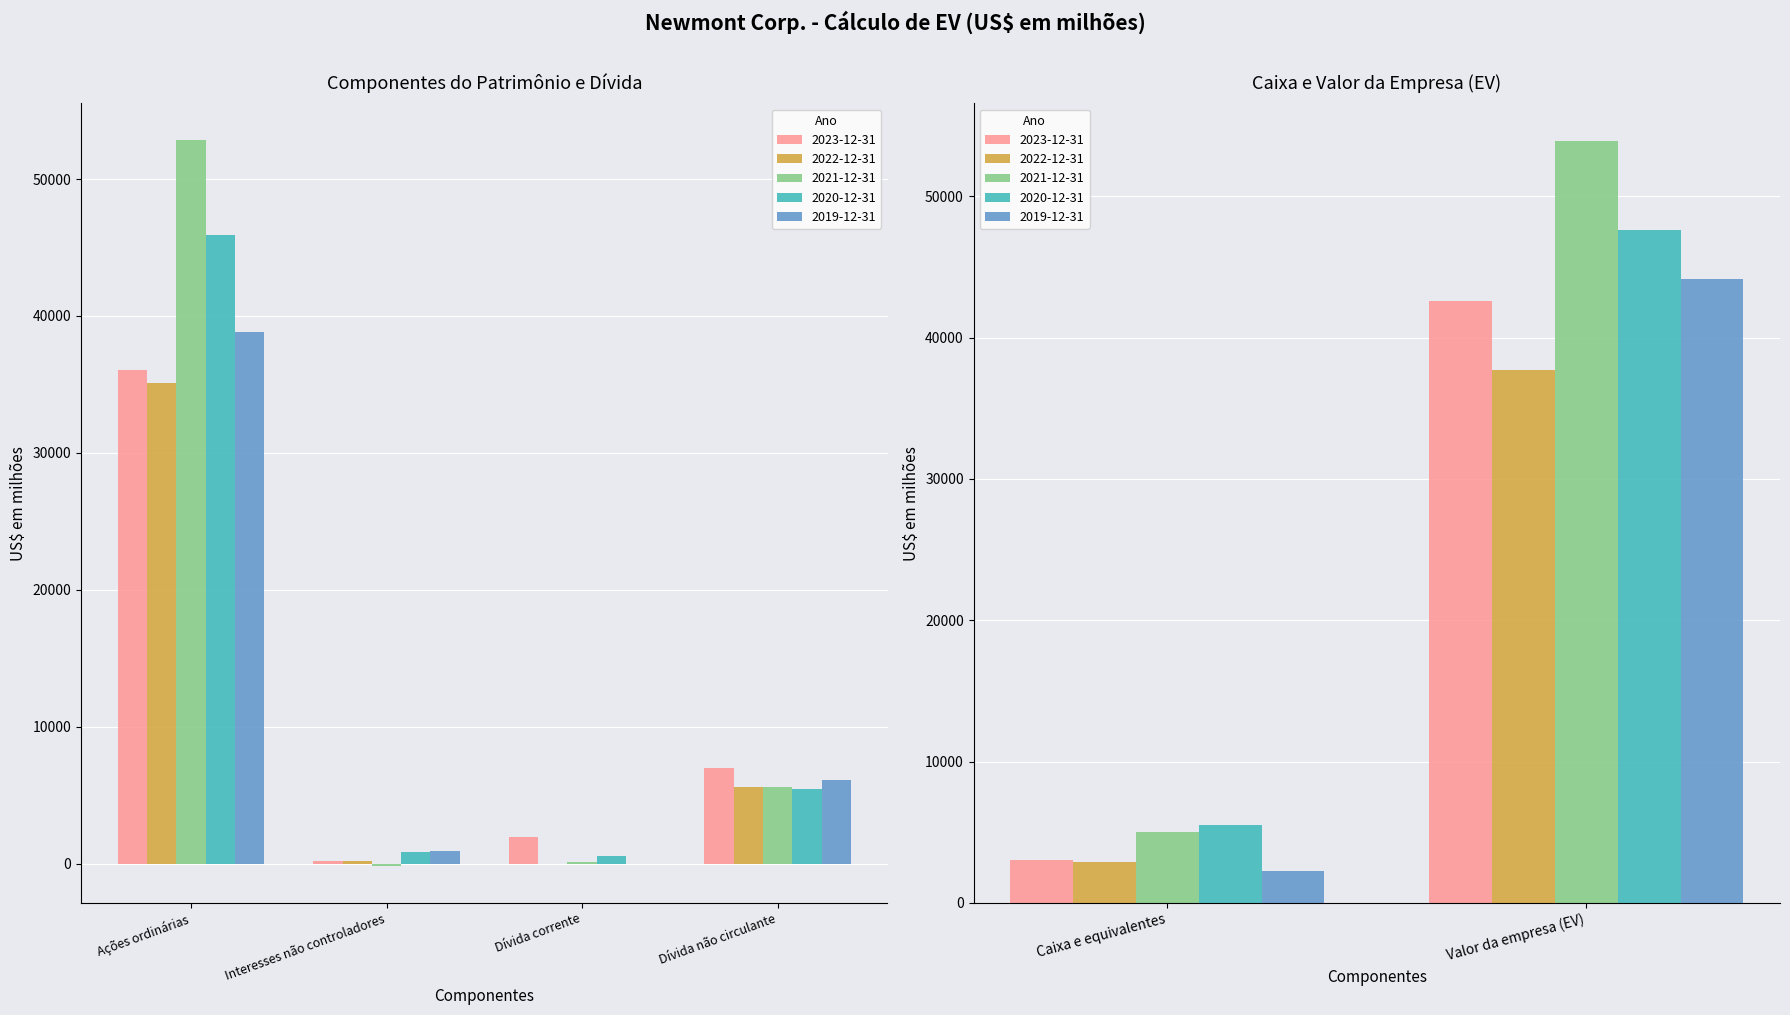

Rank the series by their maximum value, from lowest to highest.

2022-12-31, 2023-12-31, 2019-12-31, 2020-12-31, 2021-12-31